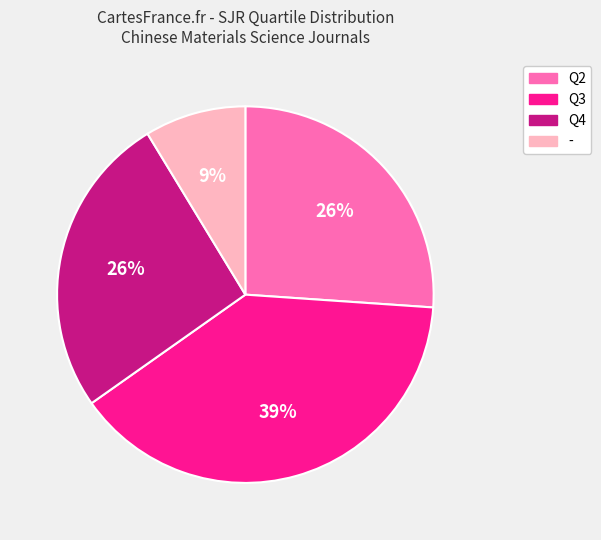

Combined, do Q2 and - account for over 50%?

No